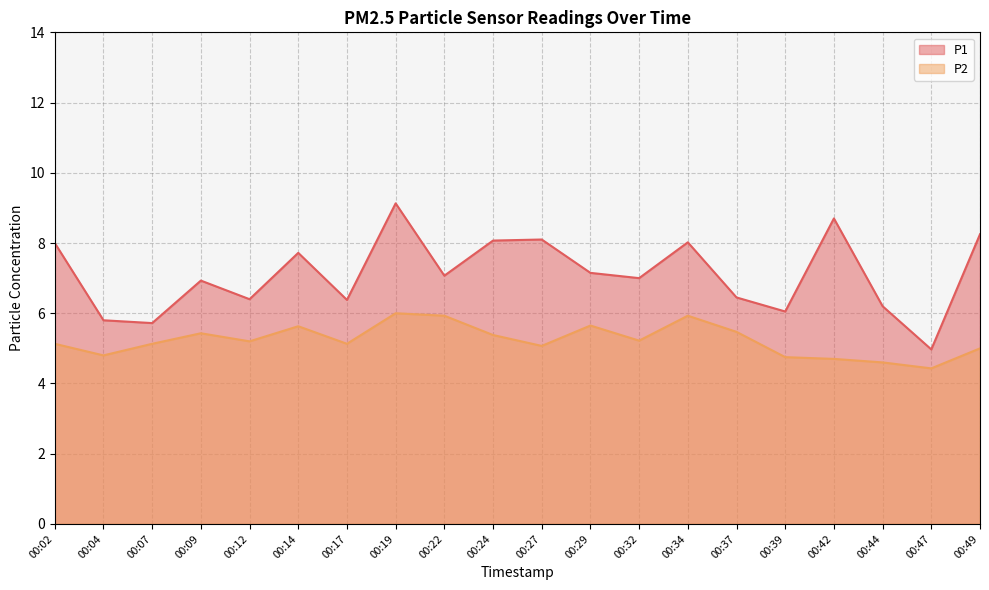

The value of P2 at 00:34 is 9.7. True or false?

False